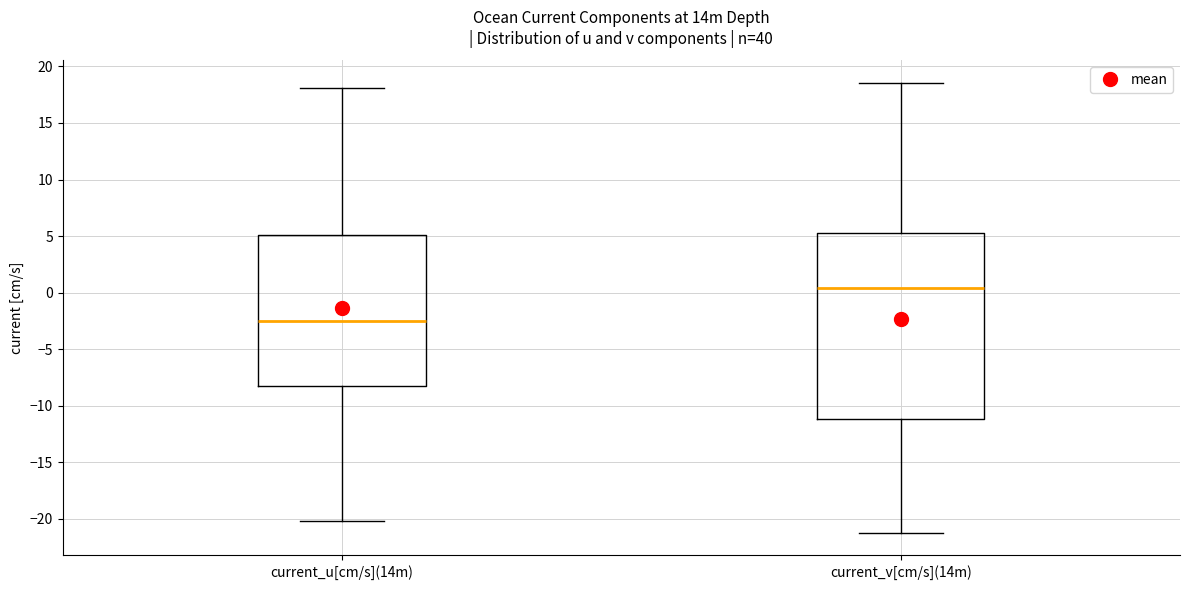

Reading left to right, read every box against the y-axis: the position of its median line, the range the box covers, and the ends of its whiskers. The values are not printed on the chart, so give them approximately, as read against the axis.

current_u[cm/s](14m): median -2.5, box -8.0 to 5.0, whiskers -20.0 to 18.0
current_v[cm/s](14m): median 0.5, box -11.0 to 5.5, whiskers -21.0 to 18.5